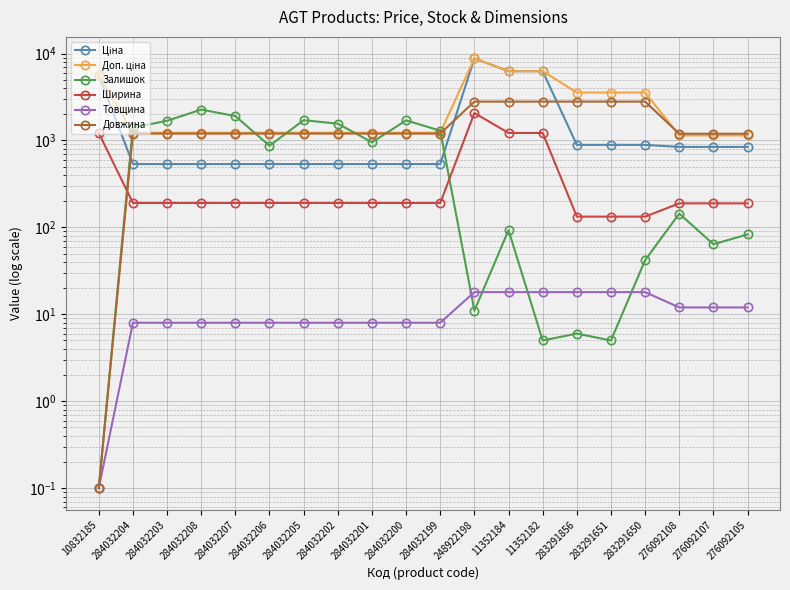

The Ціна series shows 535.4 at 284032203. True or false?

True